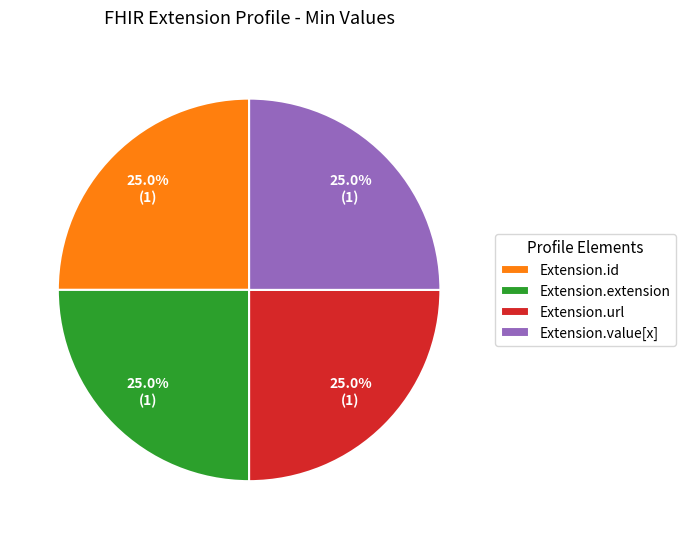

Does Extension.value[x] represent more than half of the total?

No